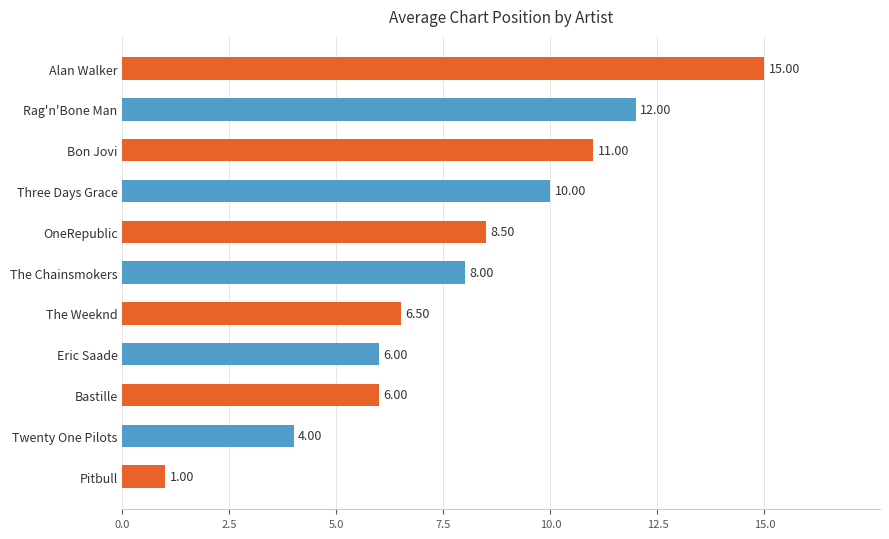

What is the greatest value displayed?

15.0